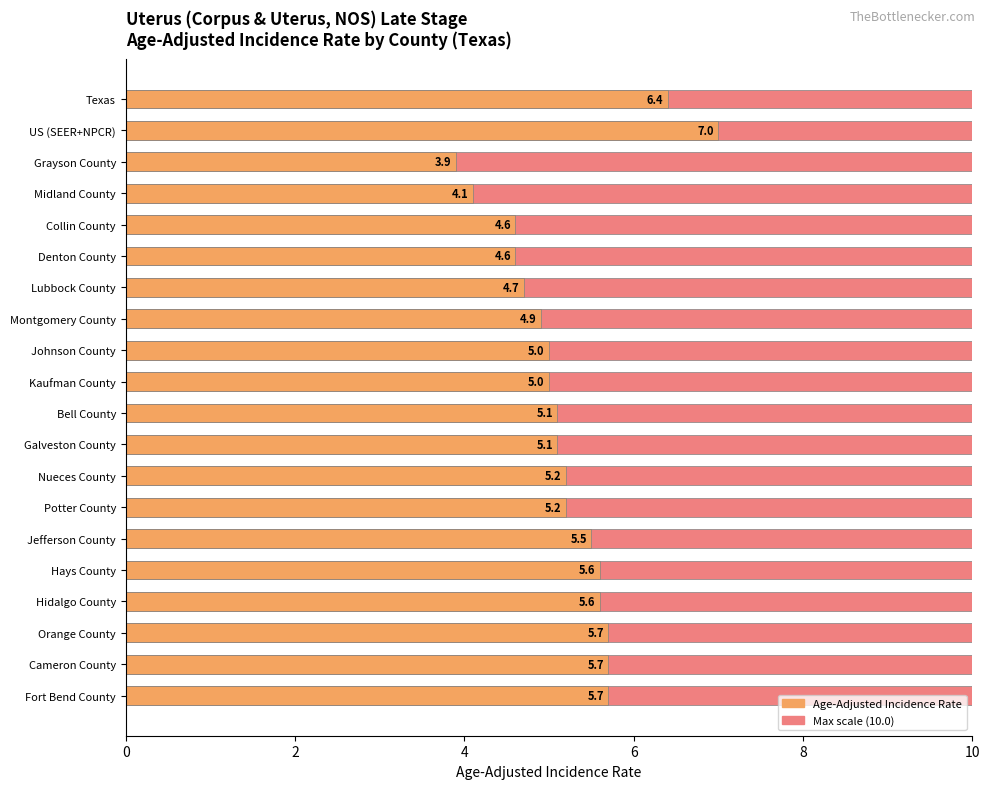

Which series has the largest total across all categories?

Age-Adjusted Incidence Rate